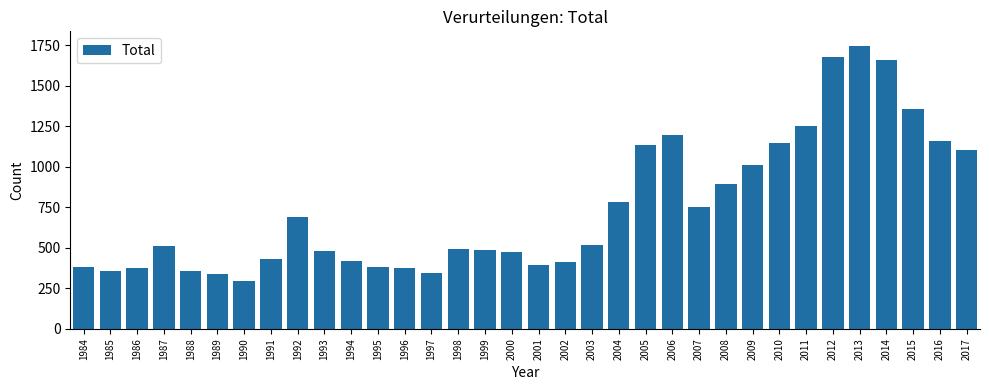

What is the approximate value at 2006, to the nearest 100?

1200